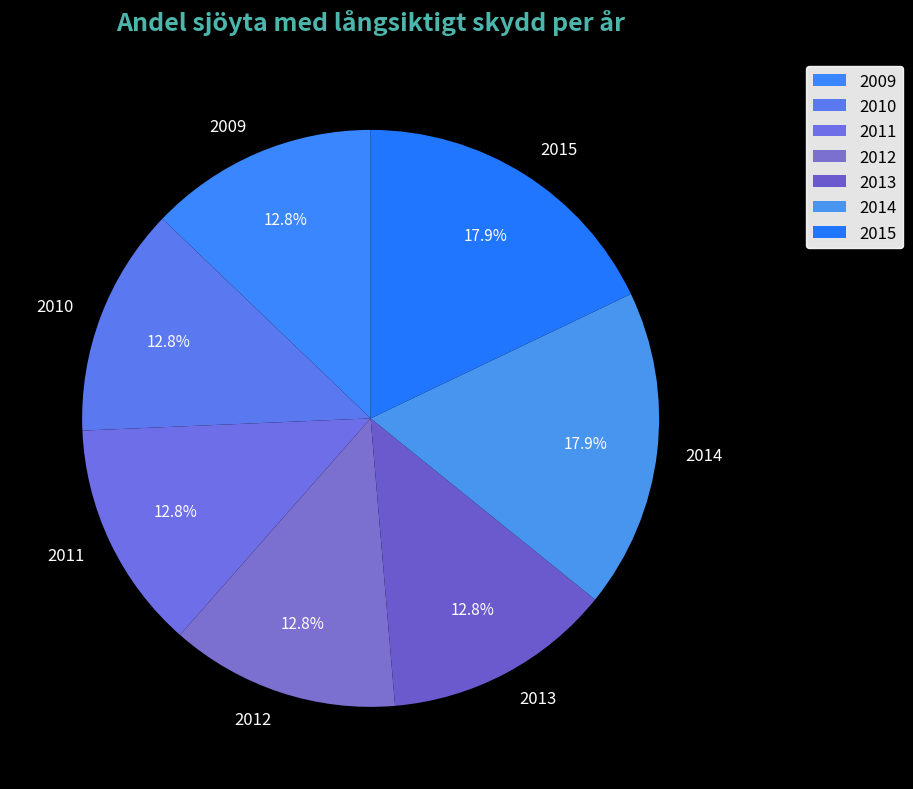

Does any single category account for the majority?

No